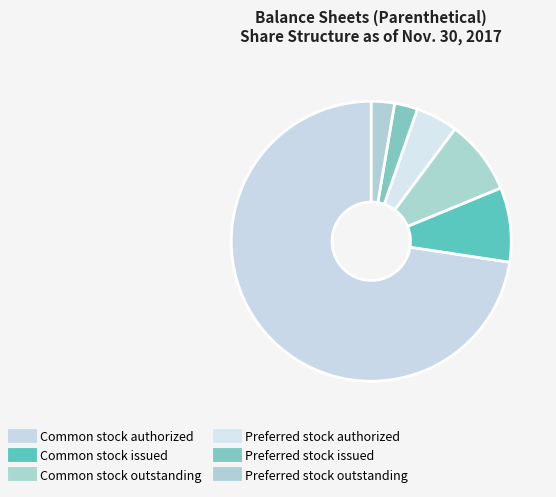

What is the total percentage of Preferred stock outstanding and Common stock authorized?

75.3%